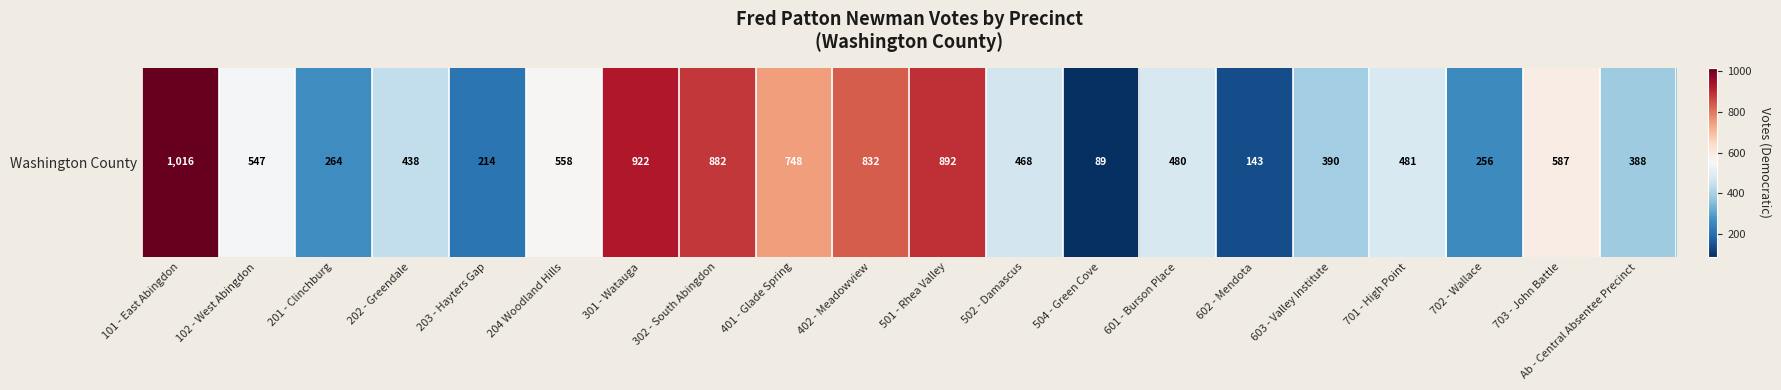

List the labels in order of value, smallest first.

504 - Green Cove, 602 - Mendota, 203 - Hayters Gap, 702 - Wallace, 201 - Clinchburg, Ab - Central Absentee Precinct, 603 - Valley Institute, 202 - Greendale, 502 - Damascus, 601 - Burson Place, 701 - High Point, 102 - West Abingdon, 204 Woodland Hills, 703 - John Battle, 401 - Glade Spring, 402 - Meadowview, 302 - South Abingdon, 501 - Rhea Valley, 301 - Watauga, 101 - East Abingdon